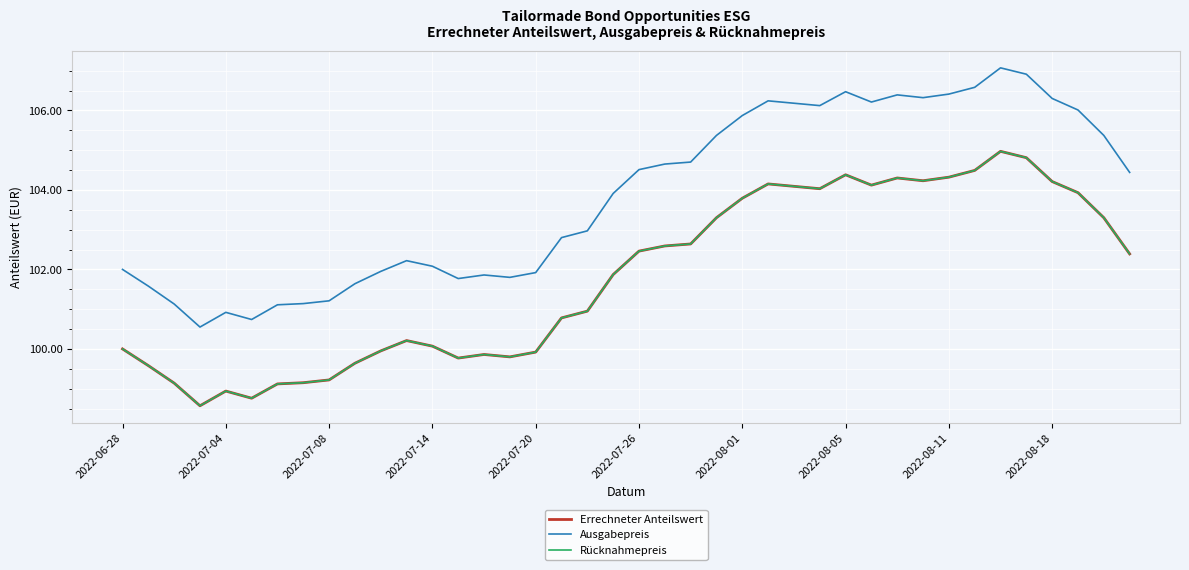

Rank the categories by Ausgabepreis value from highest to lowest.

34, 35, 33, 28, 32, 30, 31, 36, 25, 29, 26, 27, 37, 24, 23, 38, 22, 21, 20, 39, 19, 18, 17, 11, 12, 2022-06-28, 10, 16, 14, 15, 13, 2022-08-18, 2022-07-04, 2022-08-11, 2022-08-05, 2022-07-08, 2022-08-01, 2022-07-20, 2022-07-26, 2022-07-14